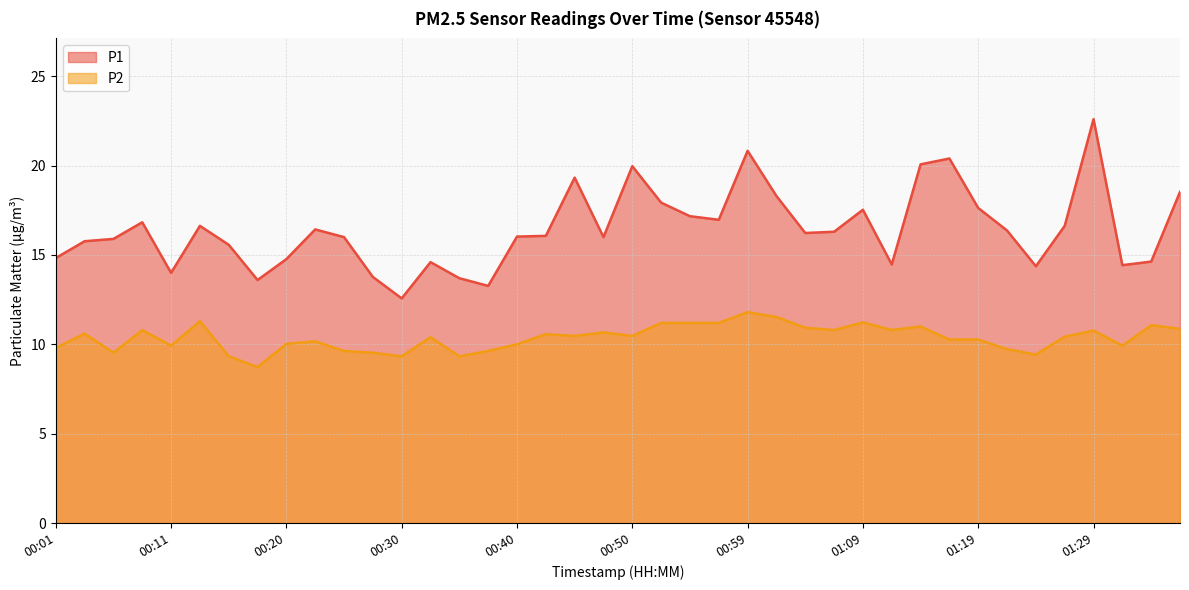

What is the label of the 32nd point from the right?

00:20